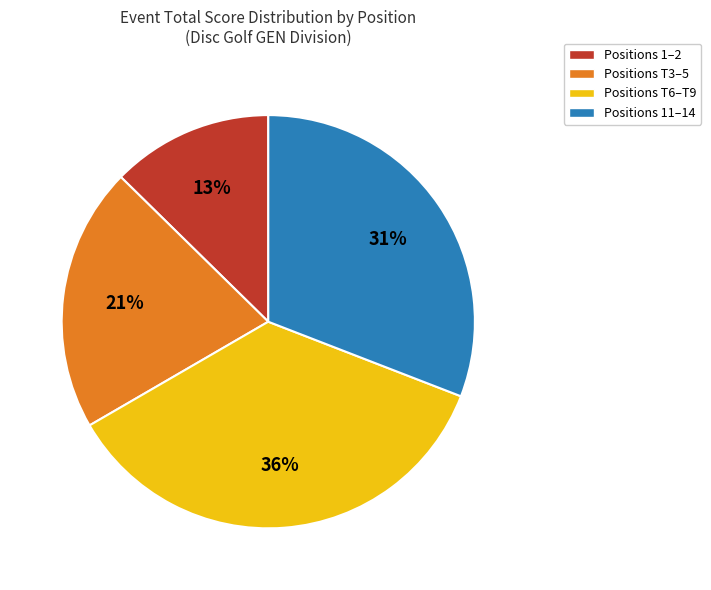

How many segments does this pie chart have?

4